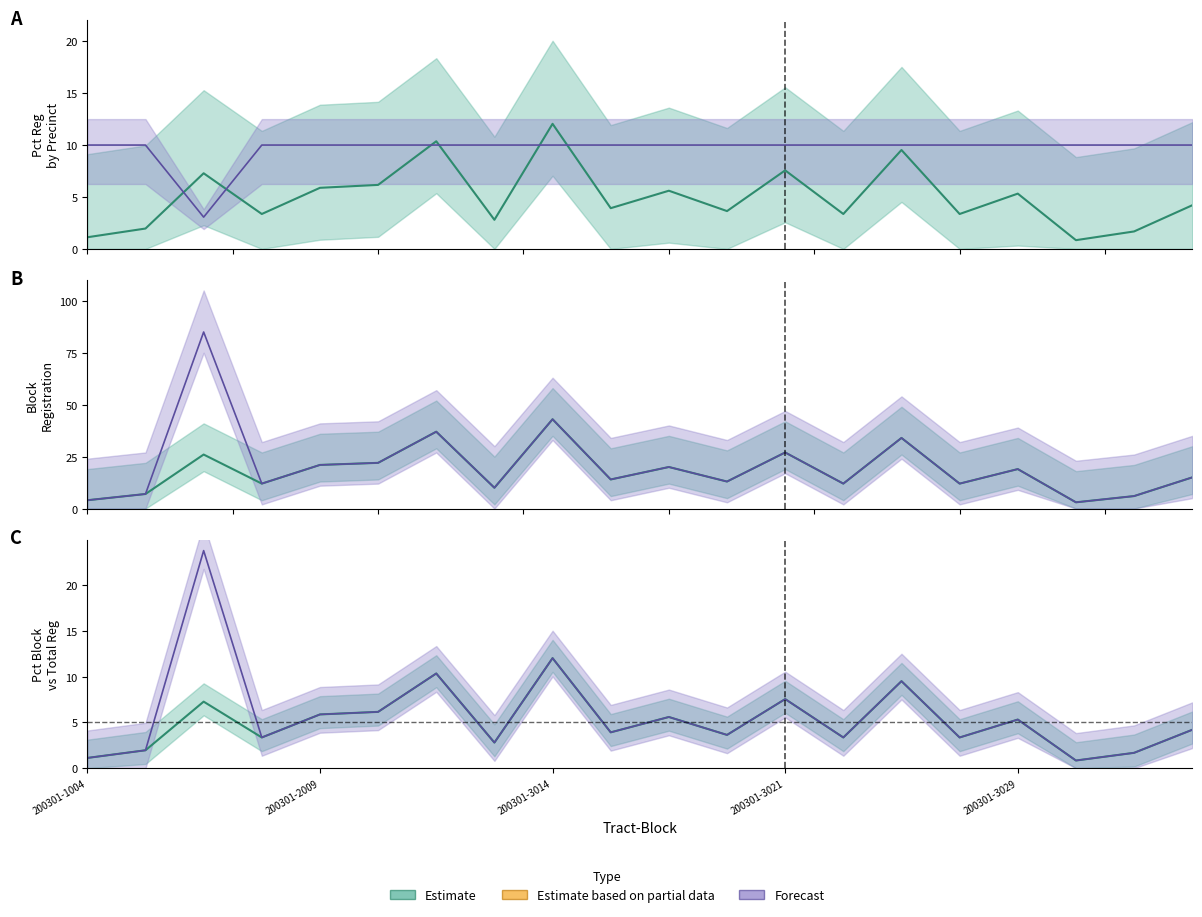

How many data points in pctrgprec are above 4?

10